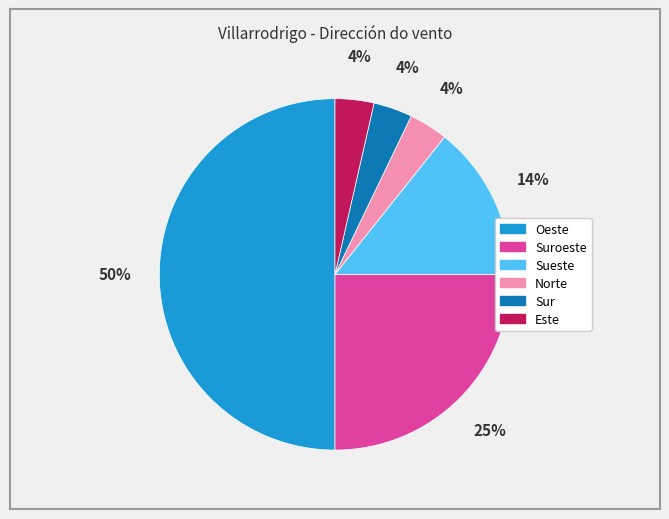

To the nearest percent, what is the average slice percentage?

17%